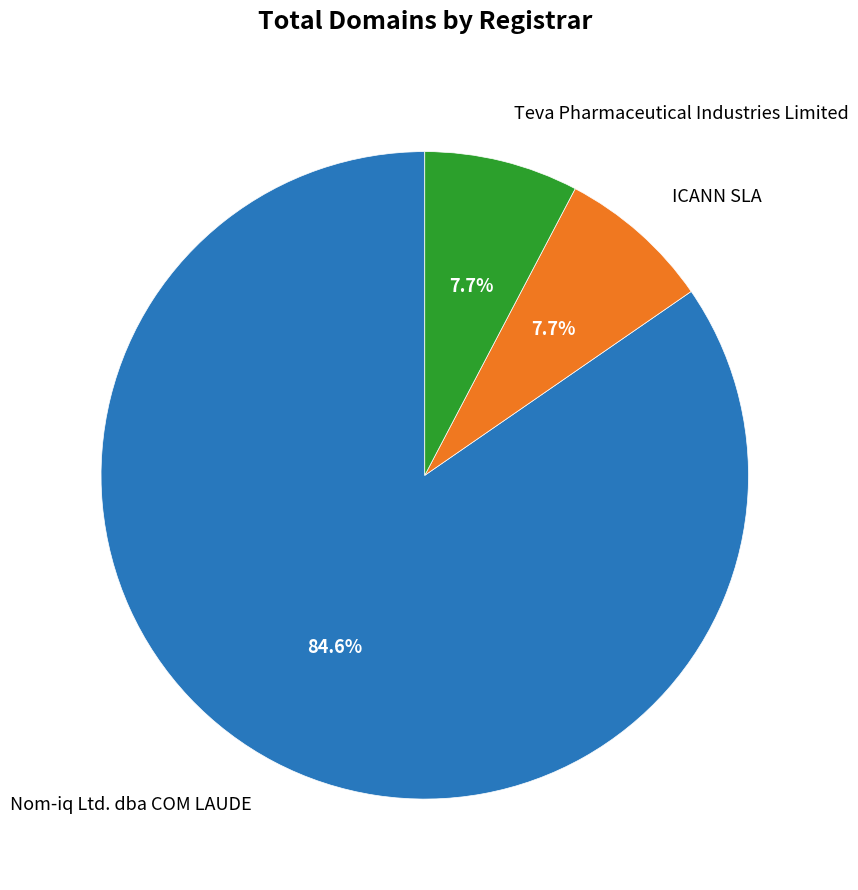

Which category has the biggest portion of the pie?

Nom-iq Ltd. dba COM LAUDE